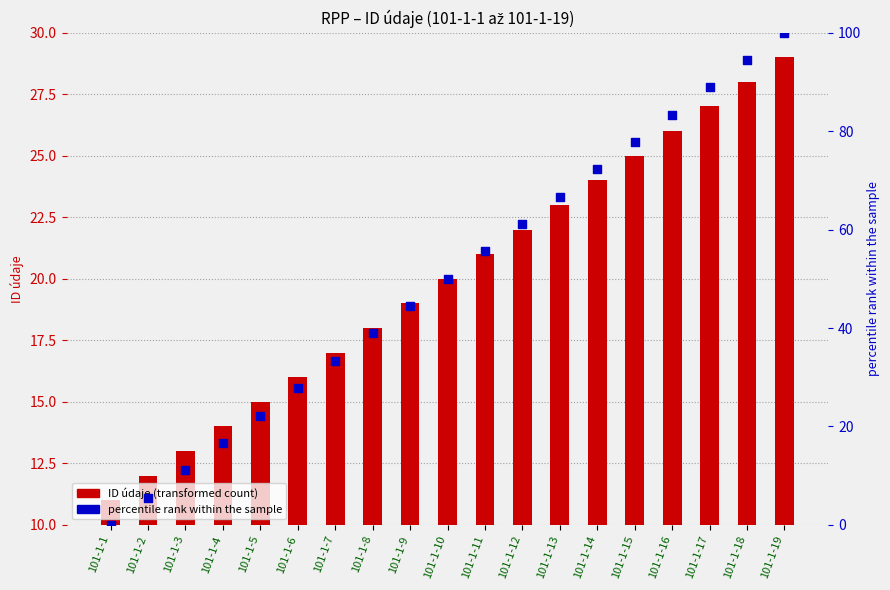

Which series reaches the minimum Y coordinate?

percentile rank